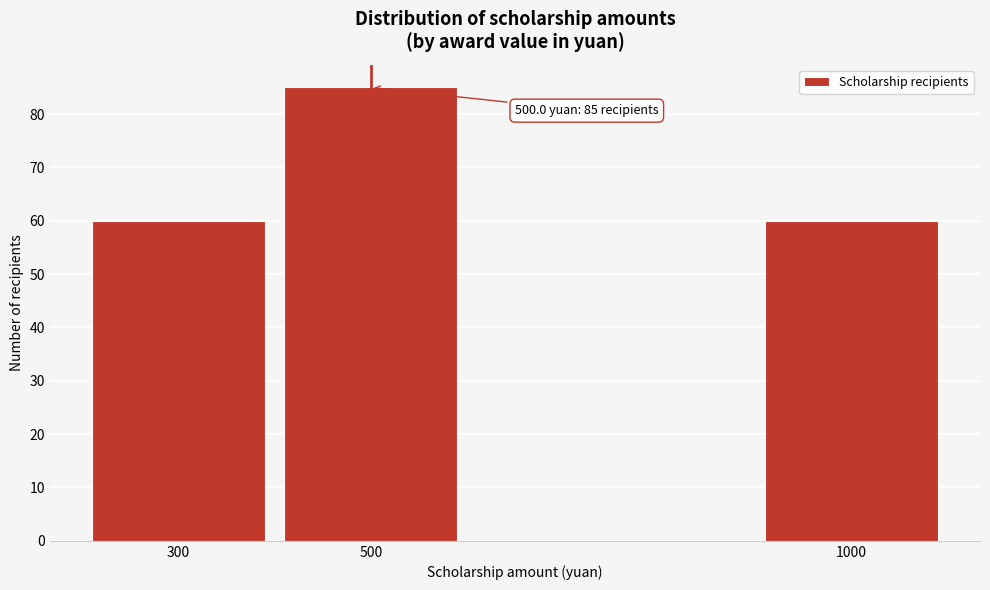

Reading left to right, what are all the values shown in this chart?

300=60	500=85	1000=60